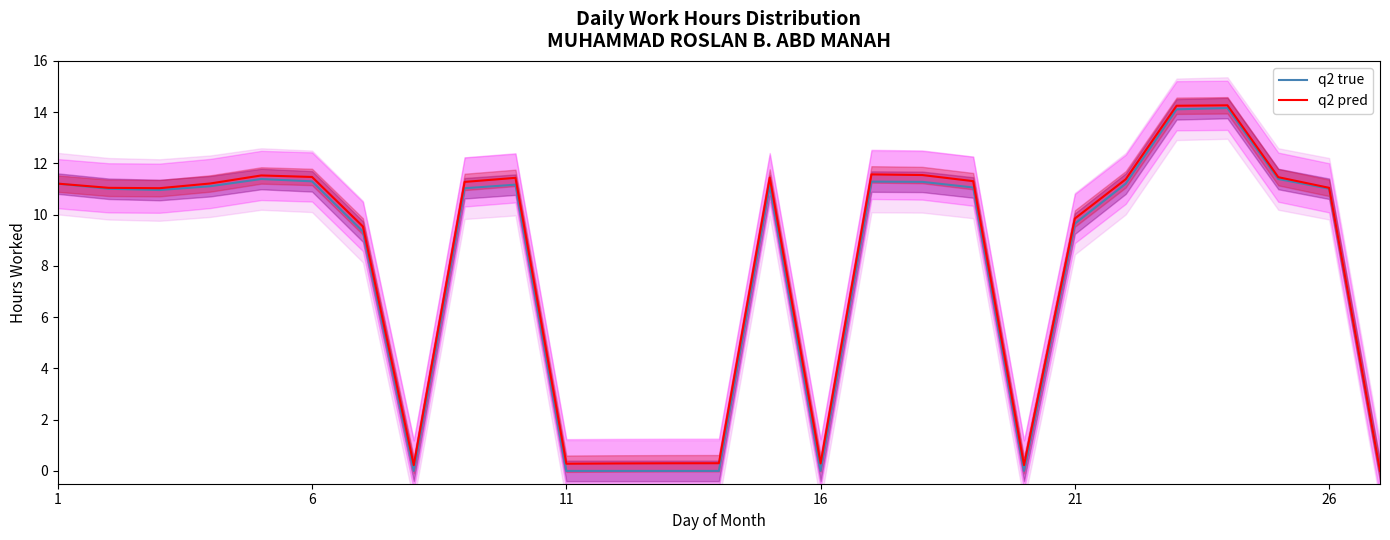

What is the value of the q2 pred point at the 14th from the left?

0.3